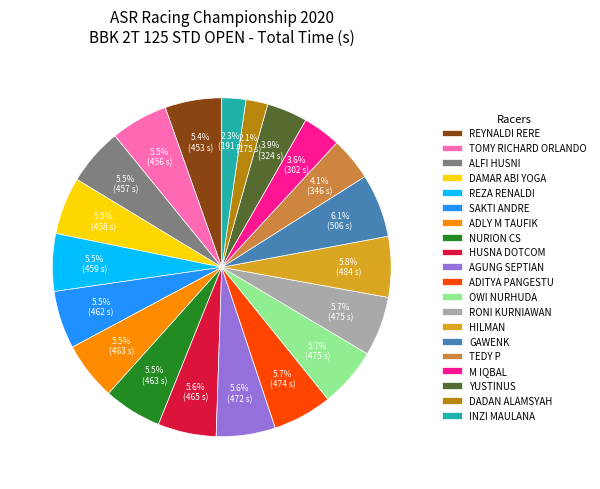

To the nearest percent, what is the average slice percentage?

5%